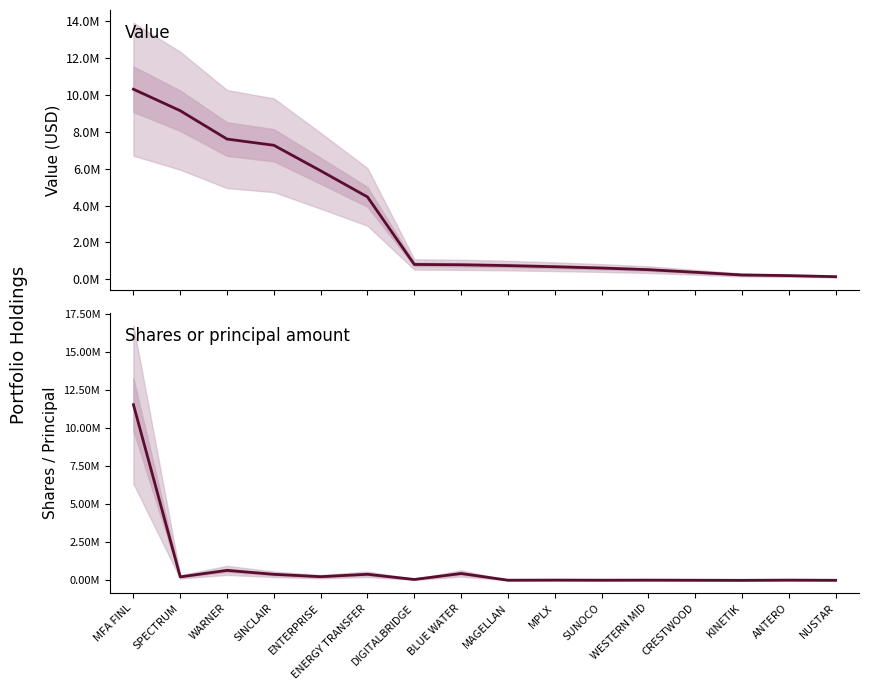

Reading left to right, list all the values displayed in this chart.

Value: 10317000	9149000	7609000	7272000	5886000	4466000	800000	781000	736000	675000	604000	516000	375000	228000	193000	135000
Shares or principal amount: 11559000	234411	661665	401999	247500	404896	63936	456911	15500	22500	15500	20500	13500	7000	21000	10000